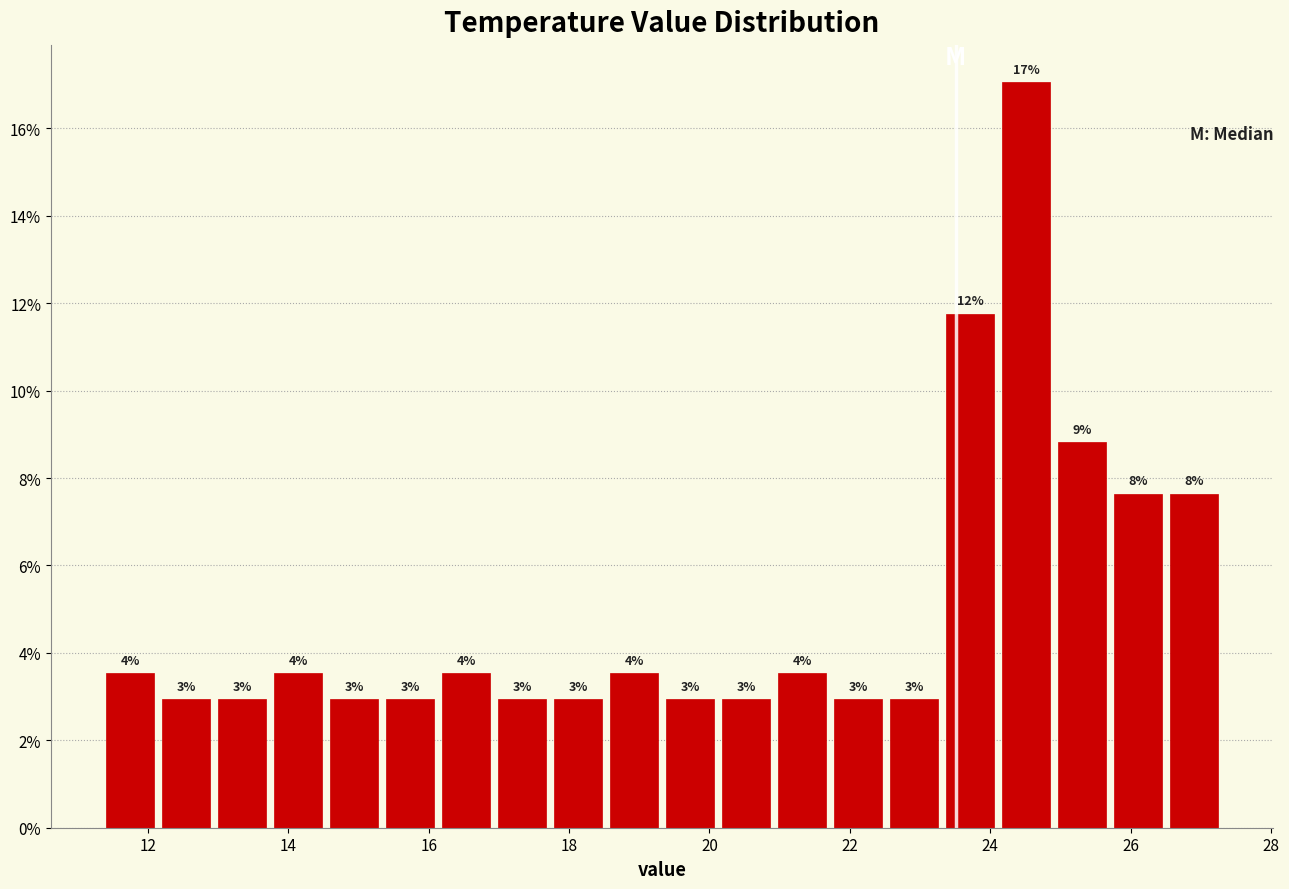

Read against the x-axis, roughly where is the centre of the tallest bar?

24.6